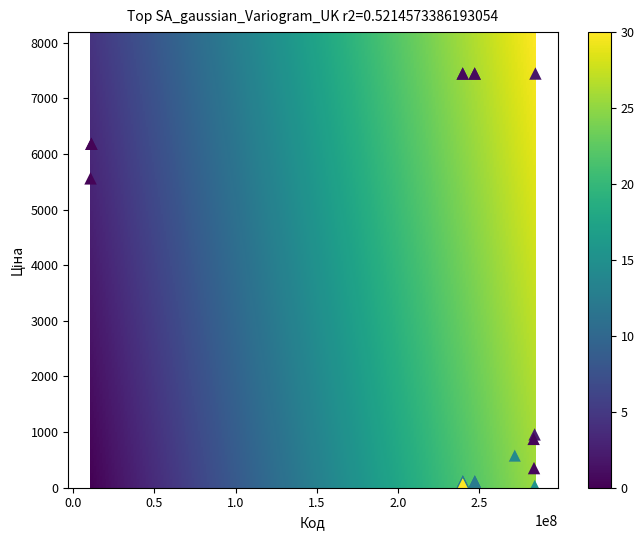

What Y value in the scatter plot is closest to 3738?

5560.3